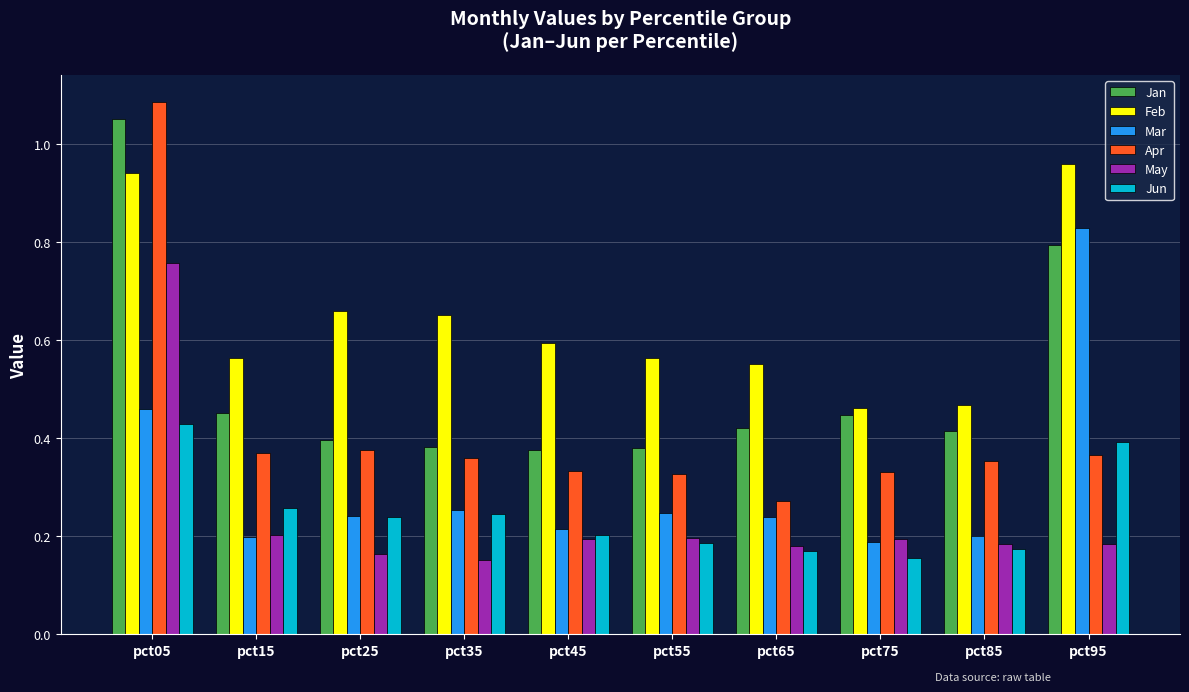

What is the total value across all series at pct35?

2.0